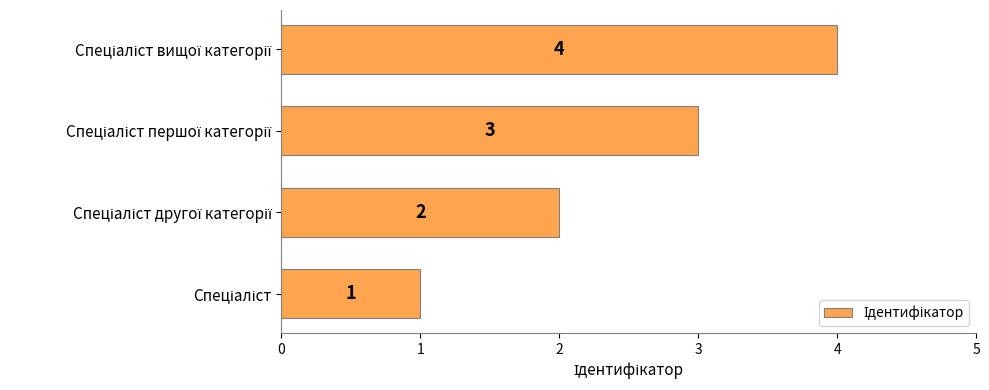

How many values are between 2 and 4?

3